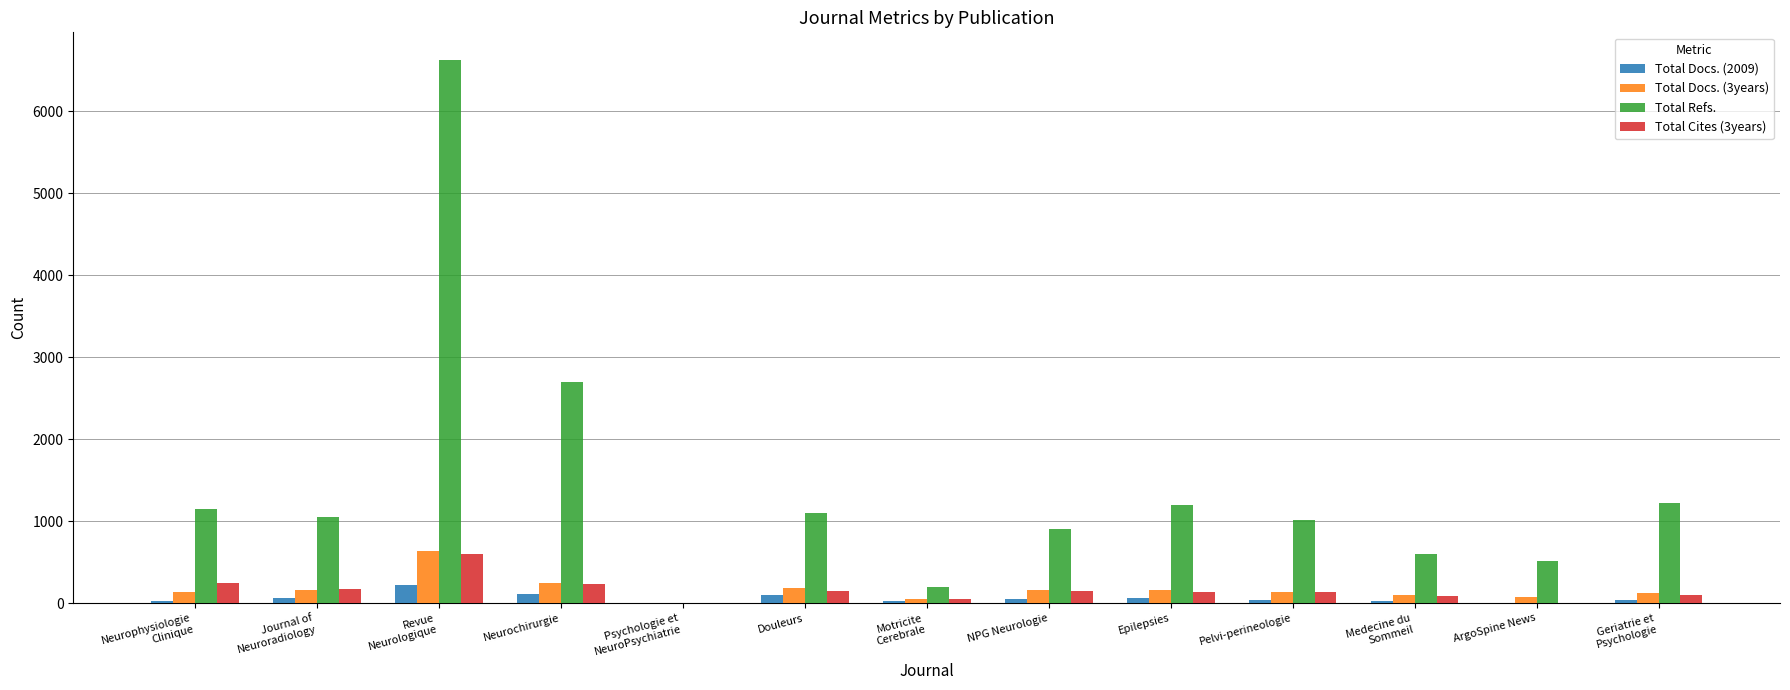

What is the sum of all Total Refs. values?

18260